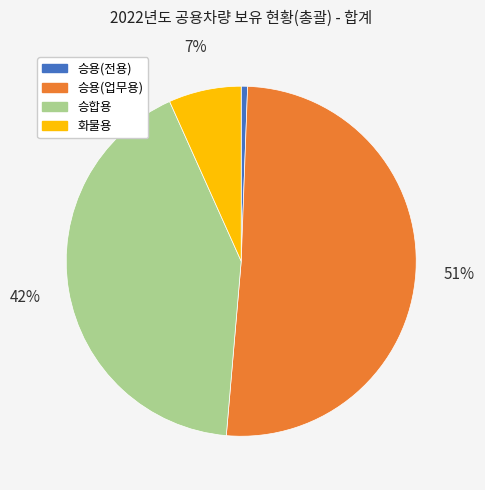

Is the sum of 승용(업무용) and 승용(전용) greater than half?

Yes